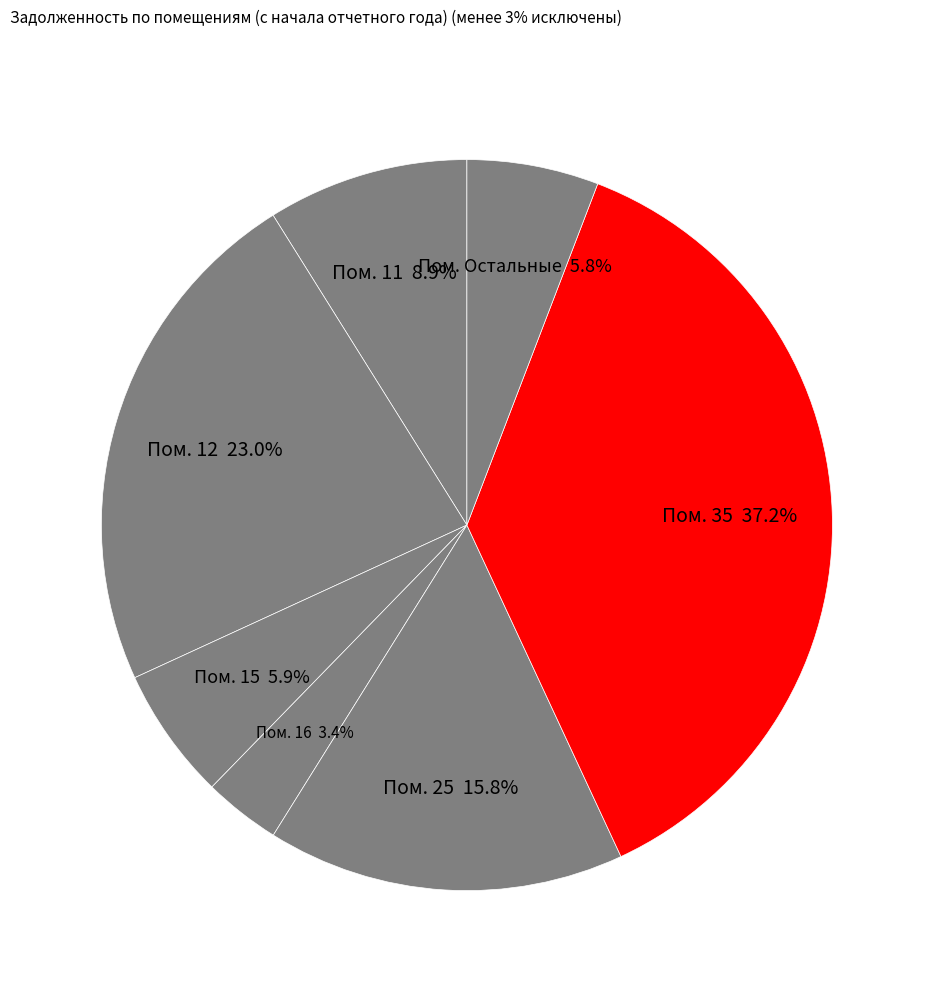

How many segments does this pie chart have?

7